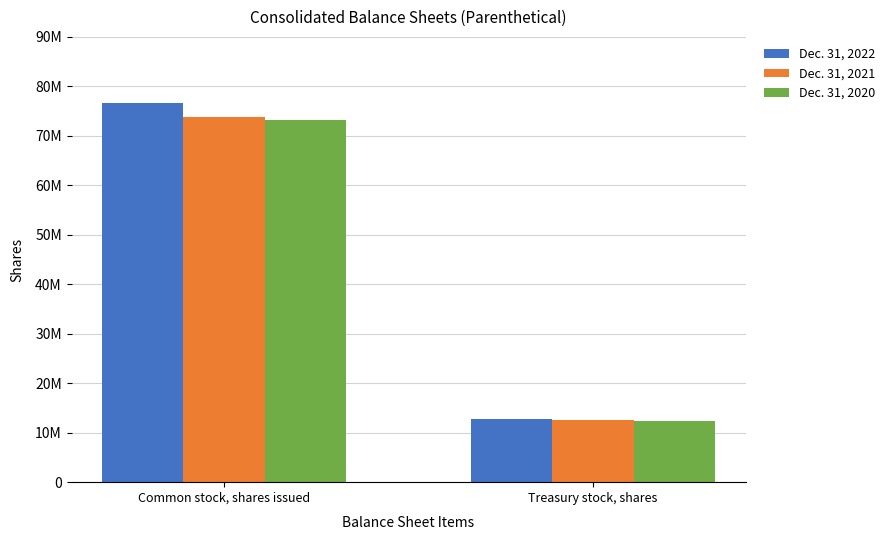

At Treasury stock, shares, list the series in order from largest to smallest.

Dec. 31, 2022, Dec. 31, 2021, Dec. 31, 2020